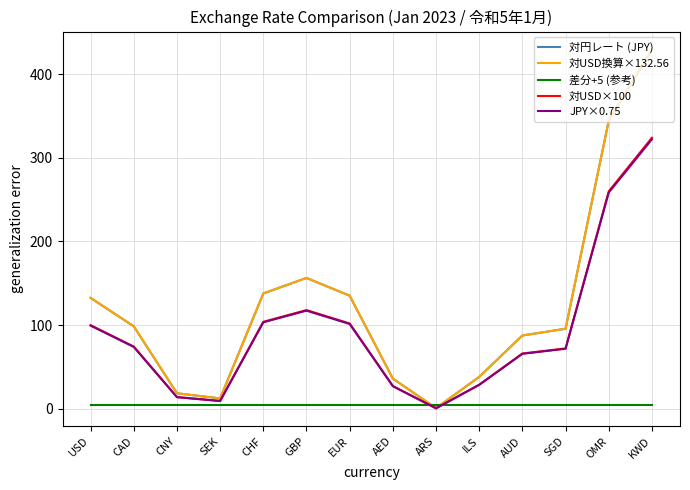

What is the sum of all JPY×0.75 values?

1293.2